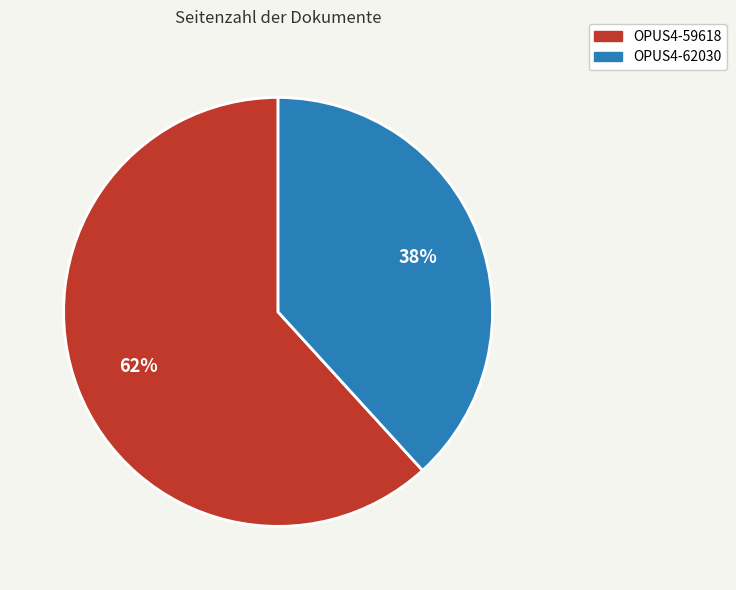

How many segments does this pie chart have?

2